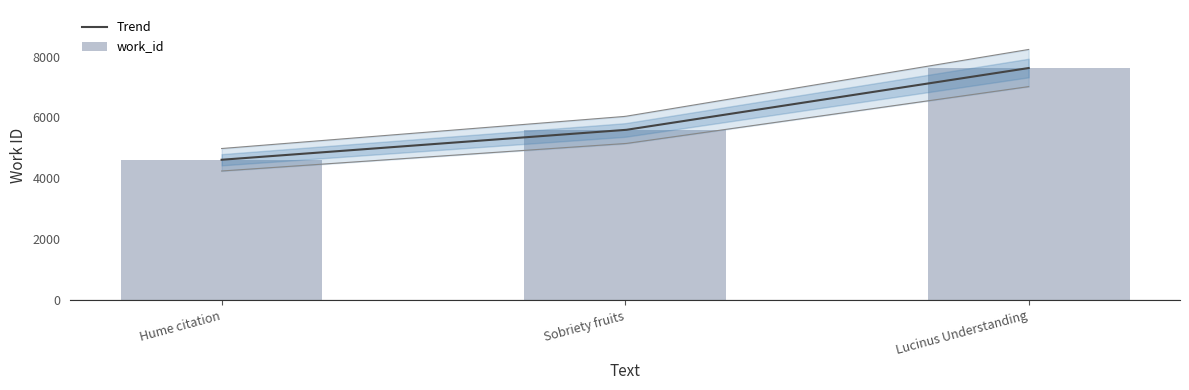

What is the difference between the maximum and minimum values?

3012